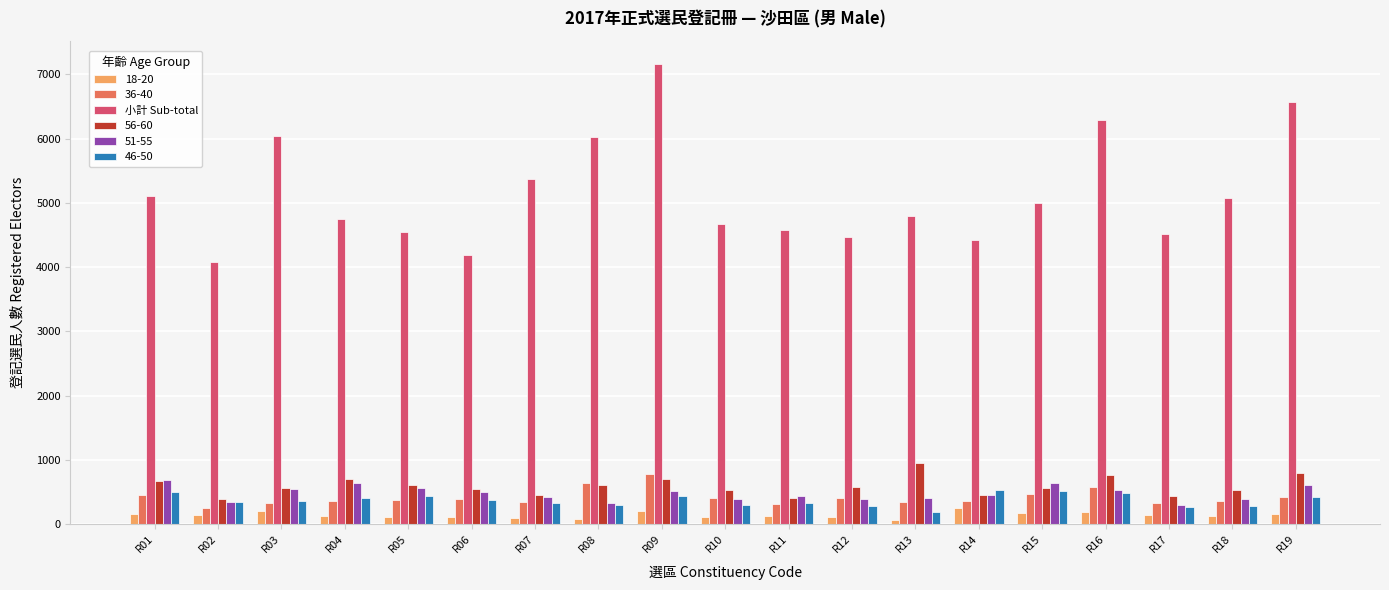

At which label is 小計 Sub-total closest to 5618?

R07